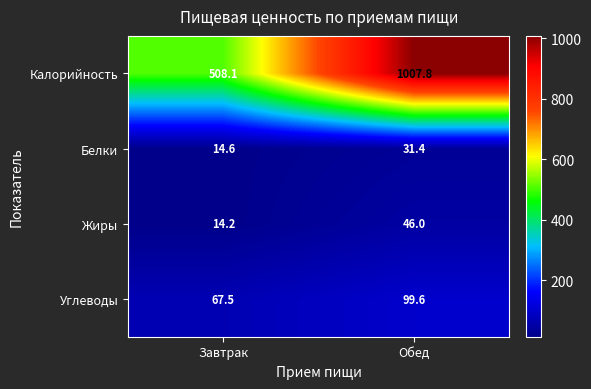

Reading left to right, transcribe all the data shown in this chart.

Калорийность: Завтрак=508.1	Обед=1007.8
Белки: Завтрак=14.6	Обед=31.4
Жиры: Завтрак=14.2	Обед=46.0
Углеводы: Завтрак=67.5	Обед=99.6